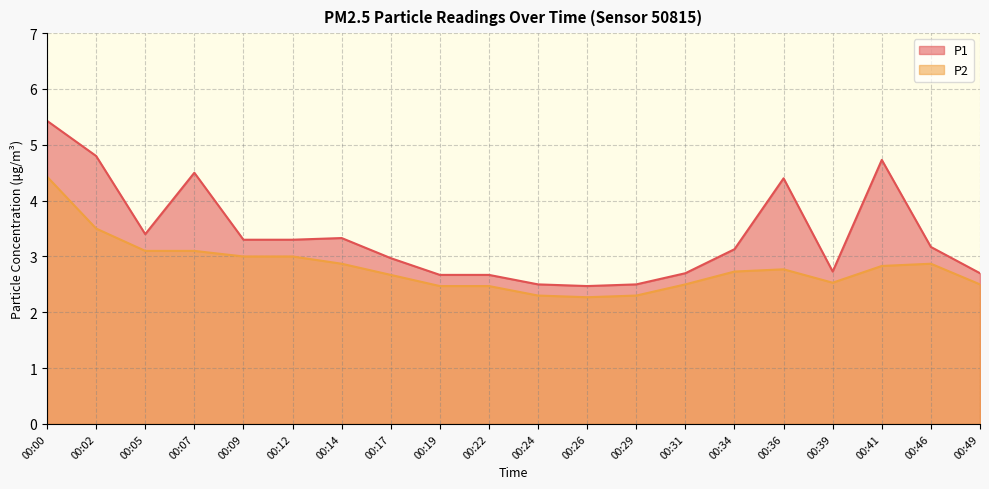

Does the chart display data point markers on the line(s)?

No